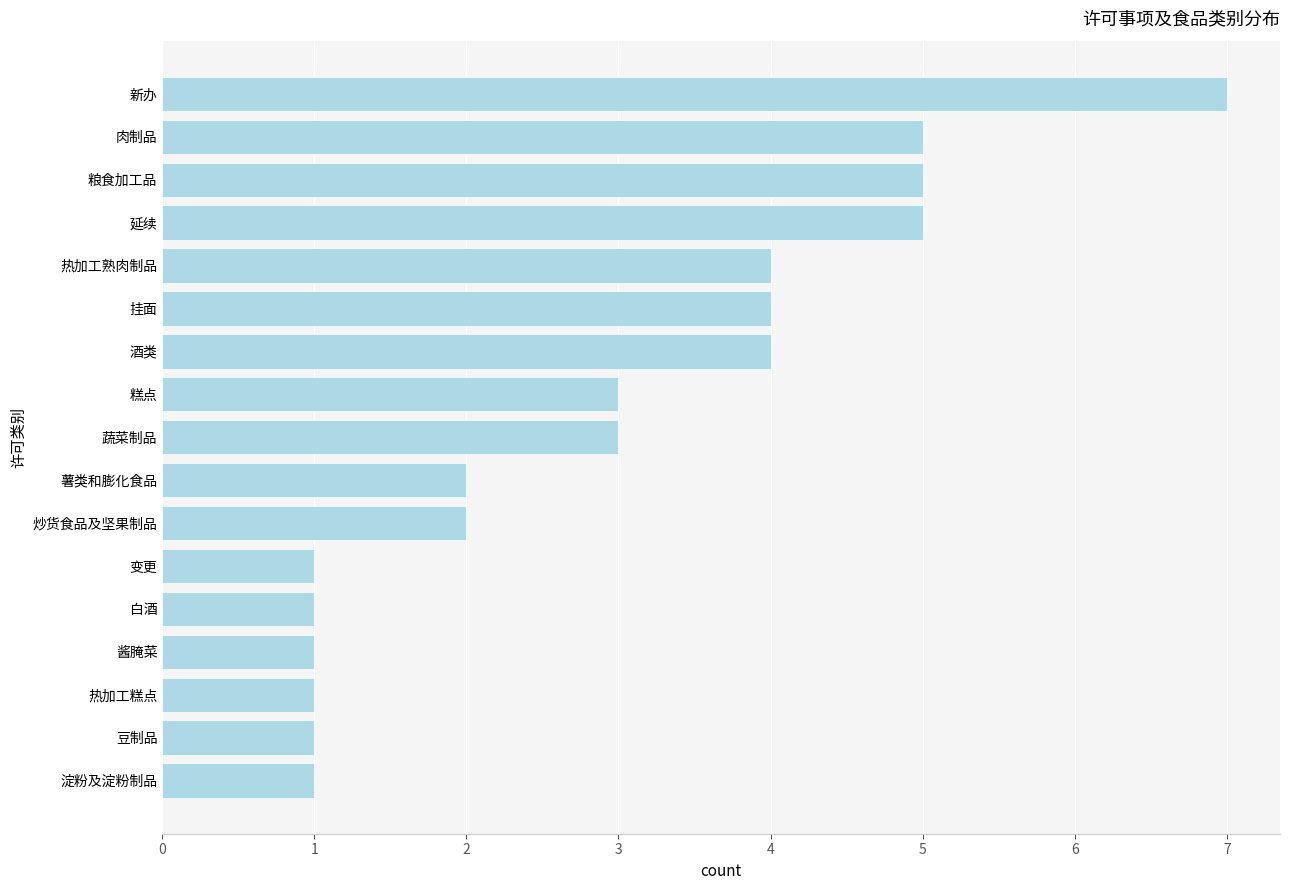

Approximately how many times larger is the value at 粮食加工品 compared to 薯类和膨化食品?

2.5